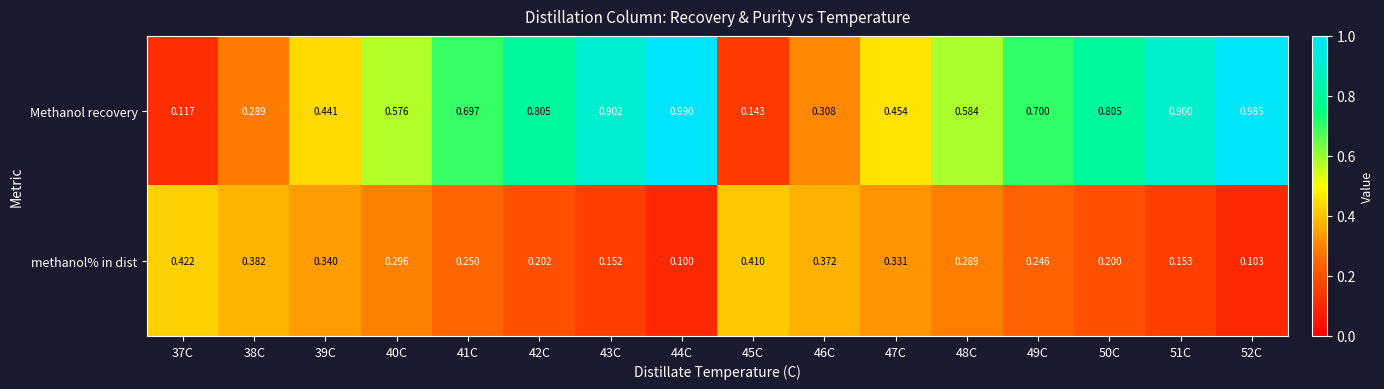

Between 37C and 48C, which series saw the biggest shift?

Methanol recovery